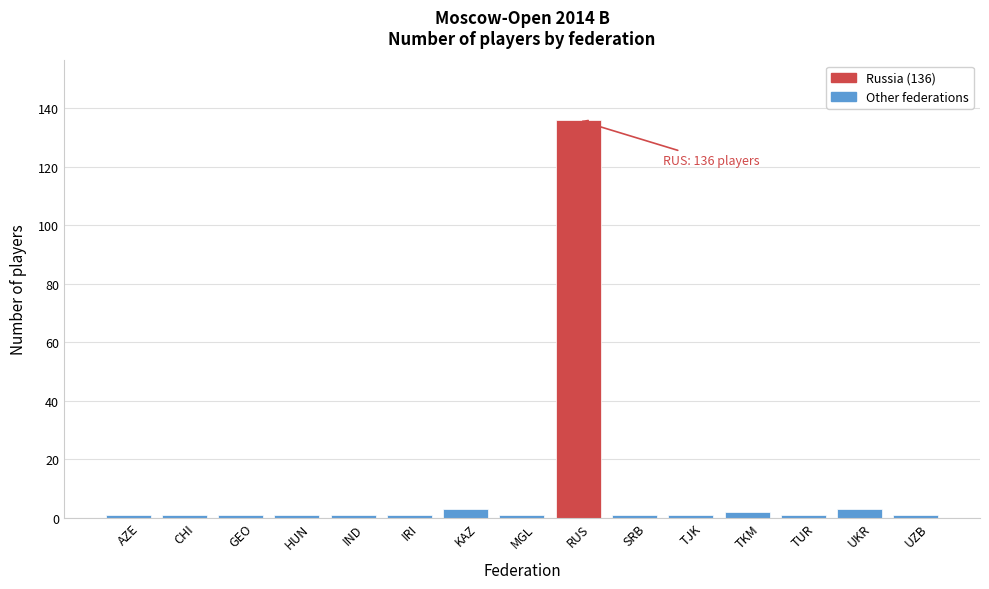

Reading left to right, list all the values displayed in this chart.

AZE=1	CHI=1	GEO=1	HUN=1	IND=1	IRI=1	KAZ=3	MGL=1	RUS=136	SRB=1	TJK=1	TKM=2	TUR=1	UKR=3	UZB=1